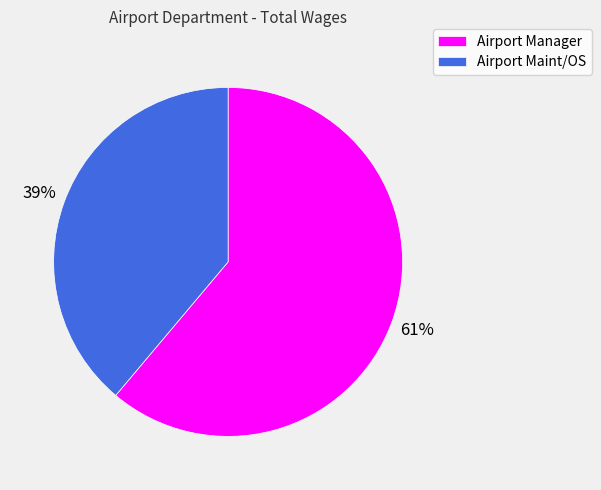

Which slice is the largest?

Airport Manager